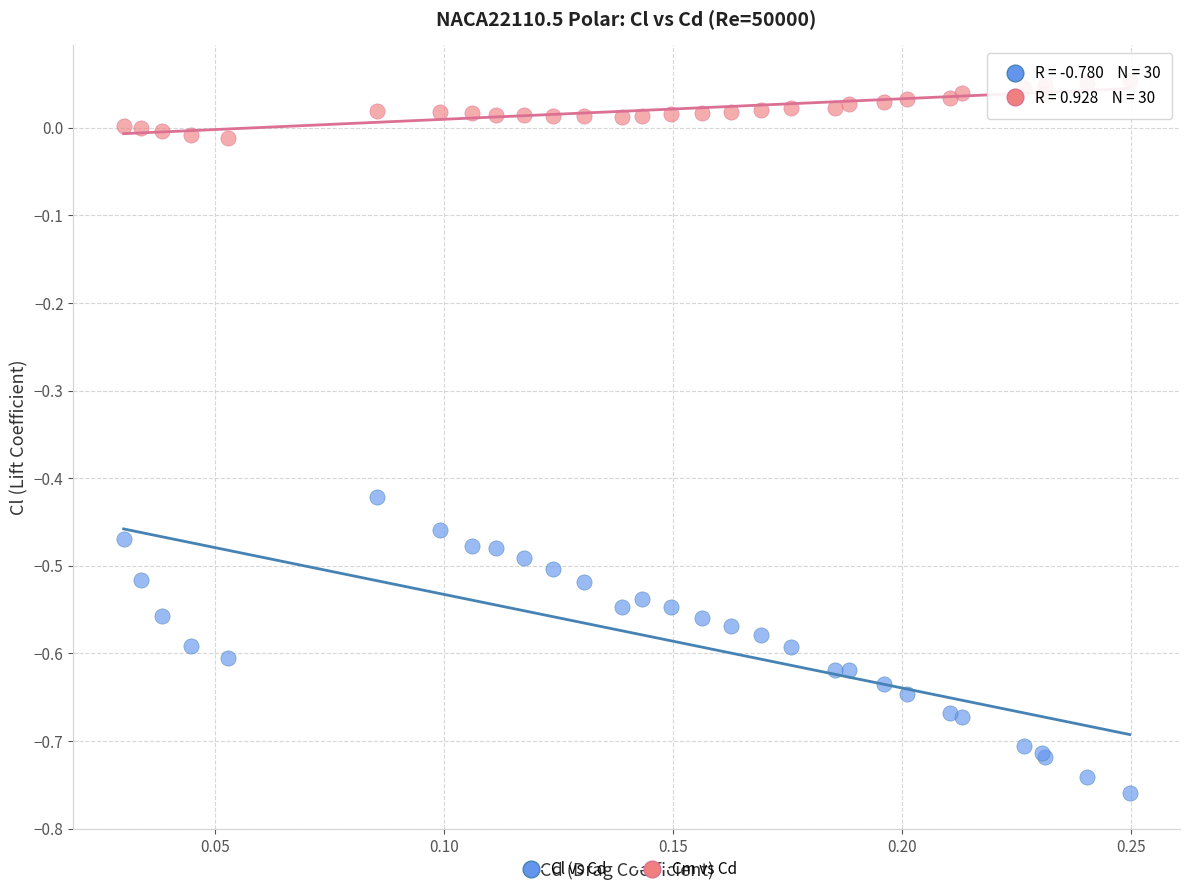

Which series reaches the maximum Y coordinate?

Cm vs Cd